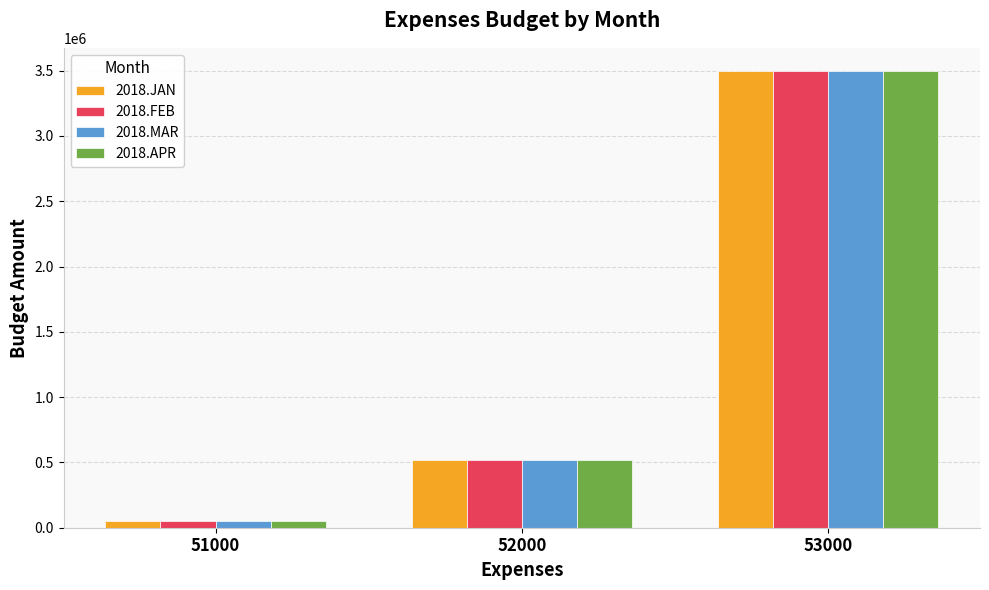

What is the total value across all series at 53000?

14000010